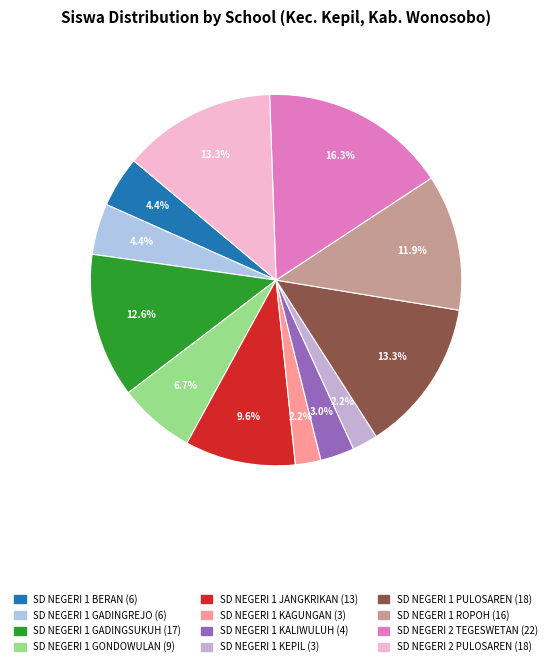

Is there a majority slice in this chart?

No